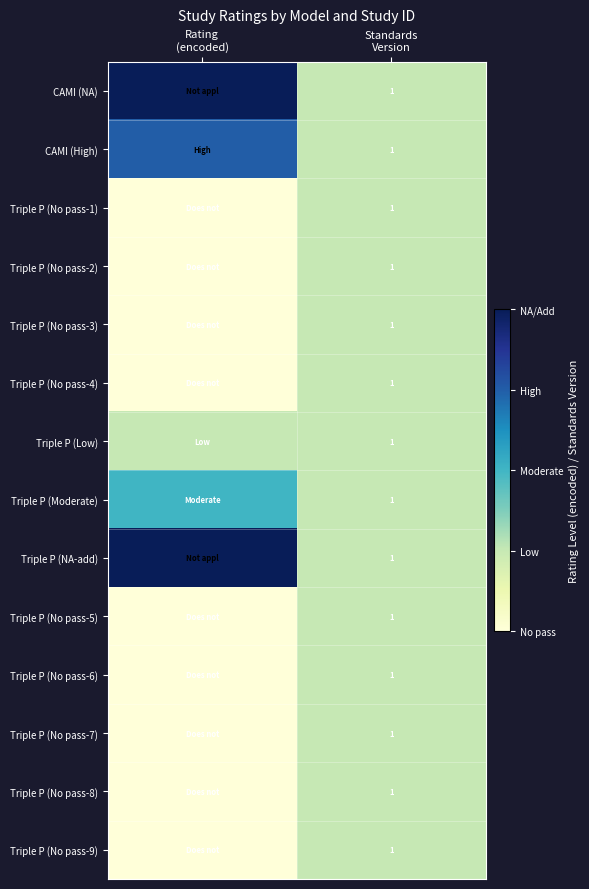

Count the number of categories in the chart.

2